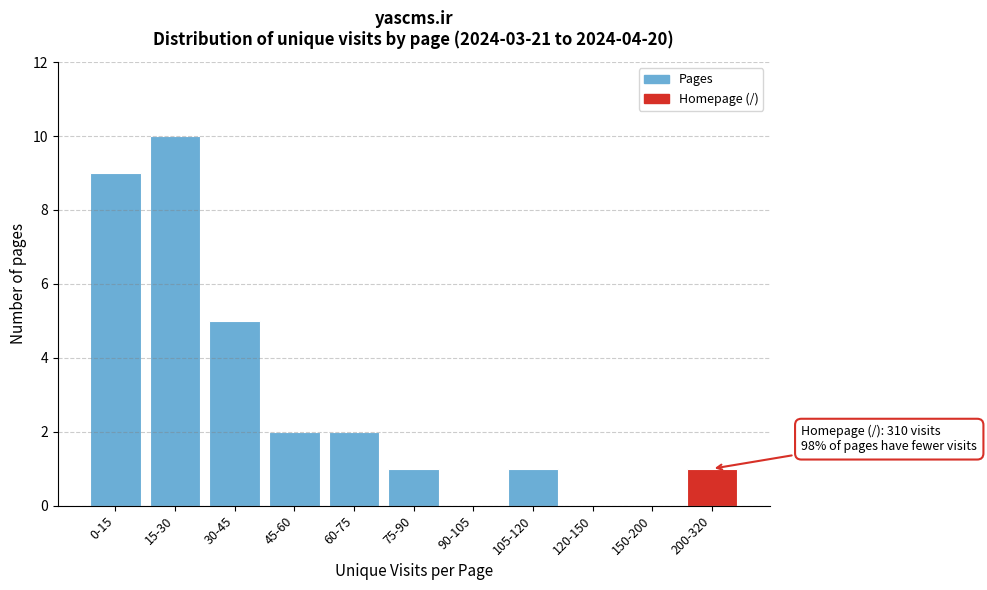

Reading right to left, list all the values displayed in this chart.

200-320=1	150-200=0	120-150=0	105-120=1	90-105=0	75-90=1	60-75=2	45-60=2	30-45=5	15-30=10	0-15=9